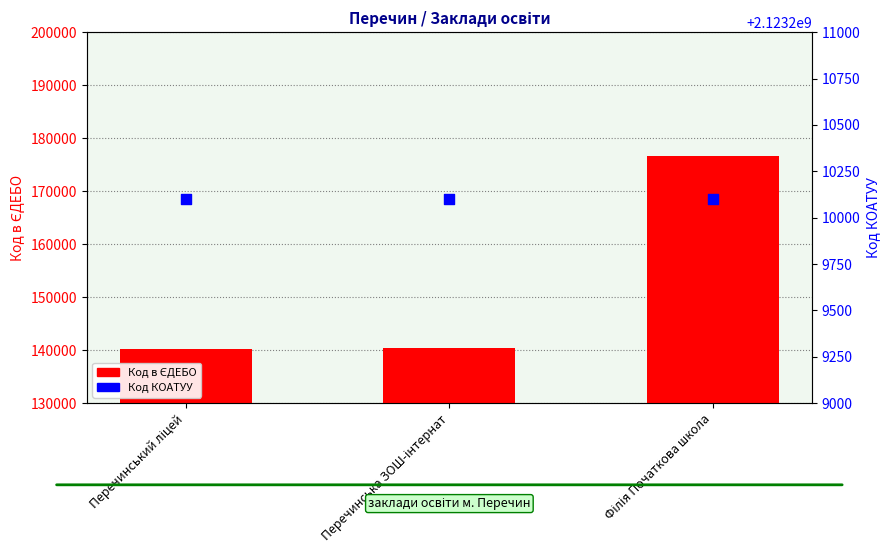

Is the value of Код в ЄДЕБО at Перечинський ліцей greater than the value of Код КОАТУУ at Філія Початкова школа?

No